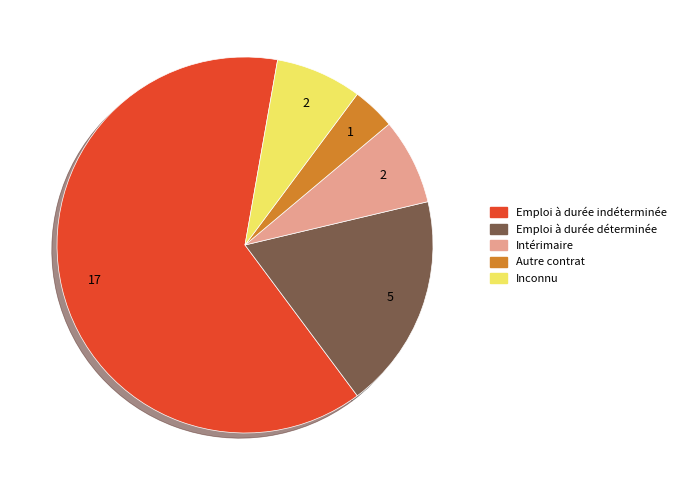

Does any single category account for the majority?

Yes